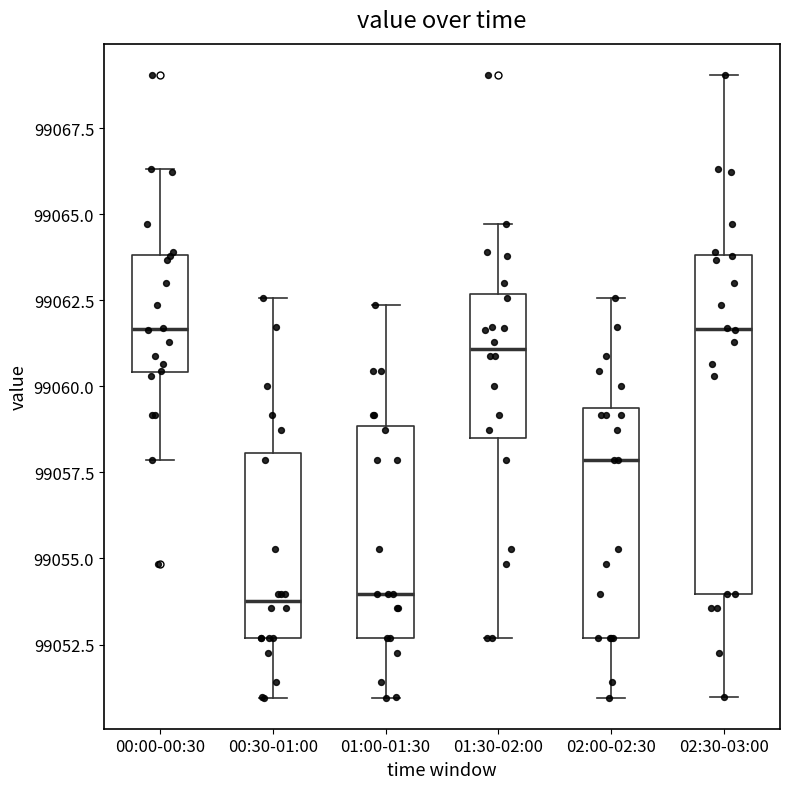

Where does the upper whisker of the box for 02:00-02:30 end on the y-axis? The values are not printed on the chart, so give them approximately, as read against the axis.

99062.5